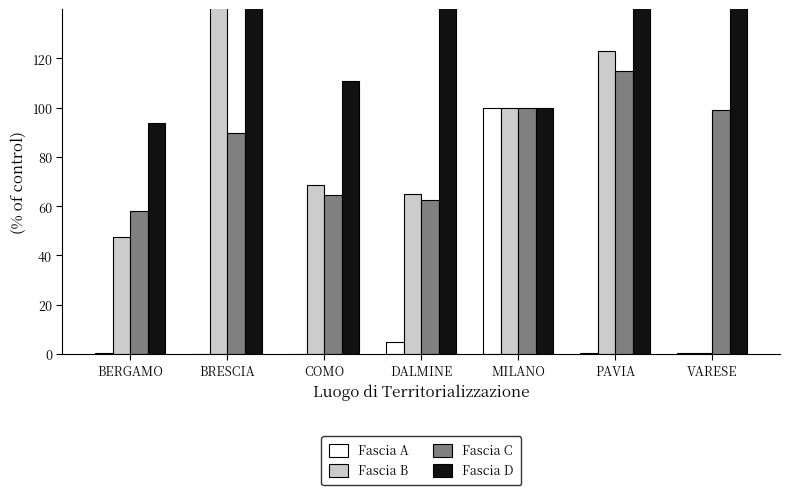

Is the value of Fascia A at PAVIA greater than the value of Fascia B at PAVIA?

No